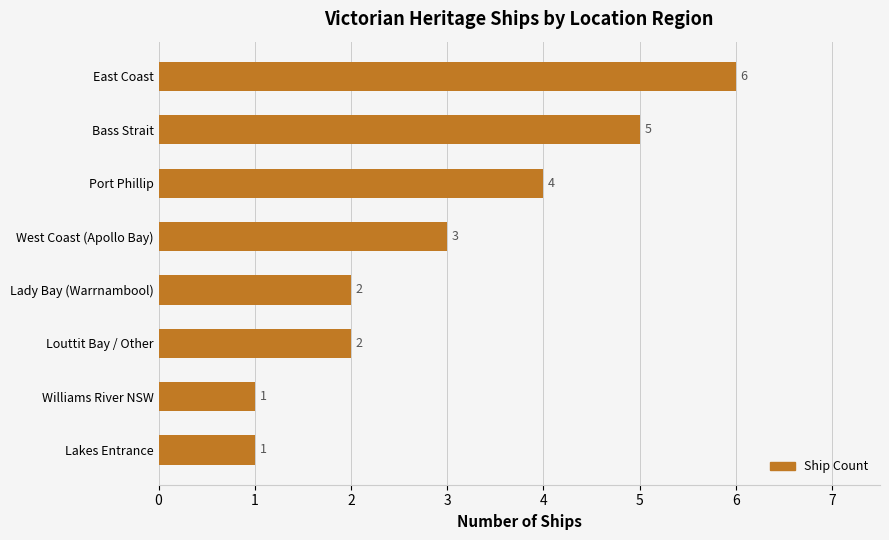

What position from the top is Lady Bay (Warrnambool)?

5